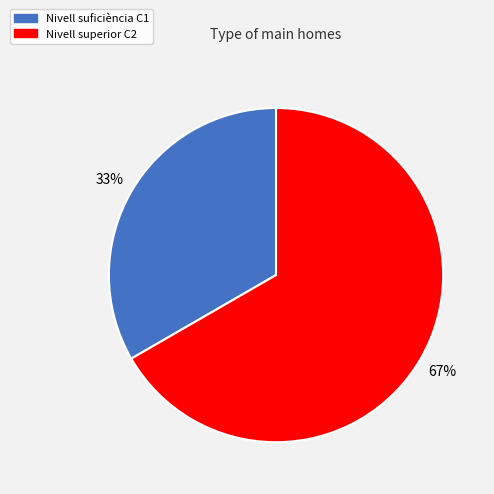

How many slices are in this pie chart?

2